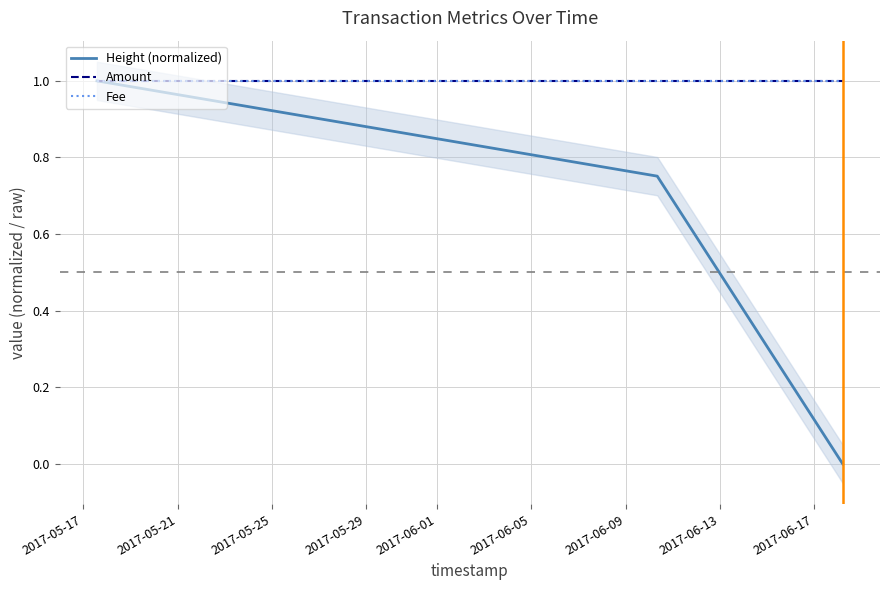

What is the approximate value of Height (normalized) at 2017-05-17?

1.0